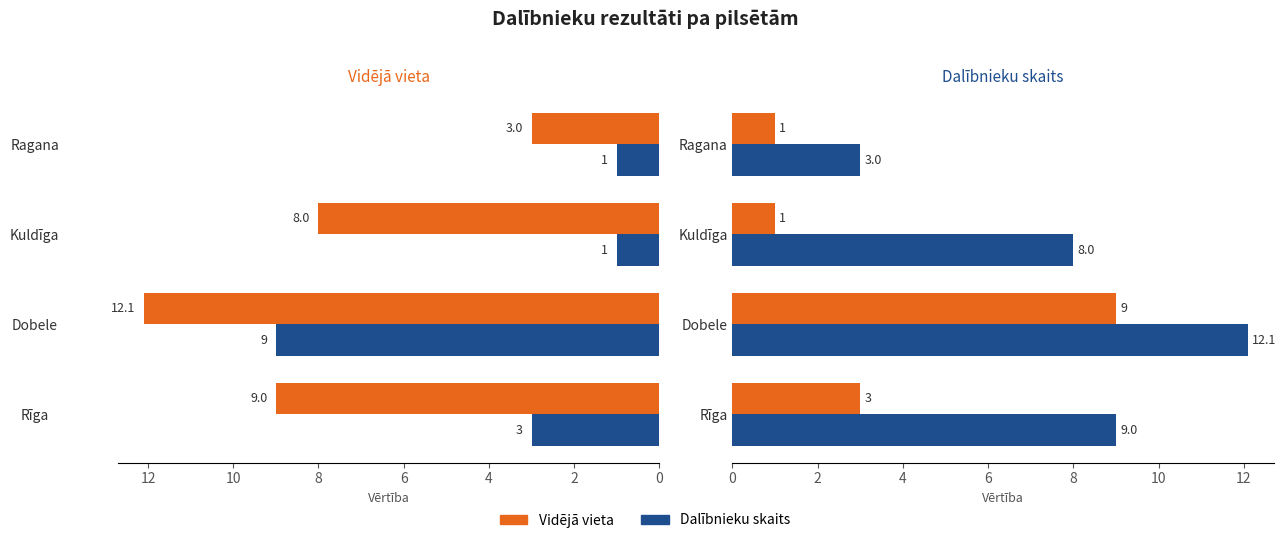

The value of Dalībnieku skaits at Ragana is 1.5. True or false?

False